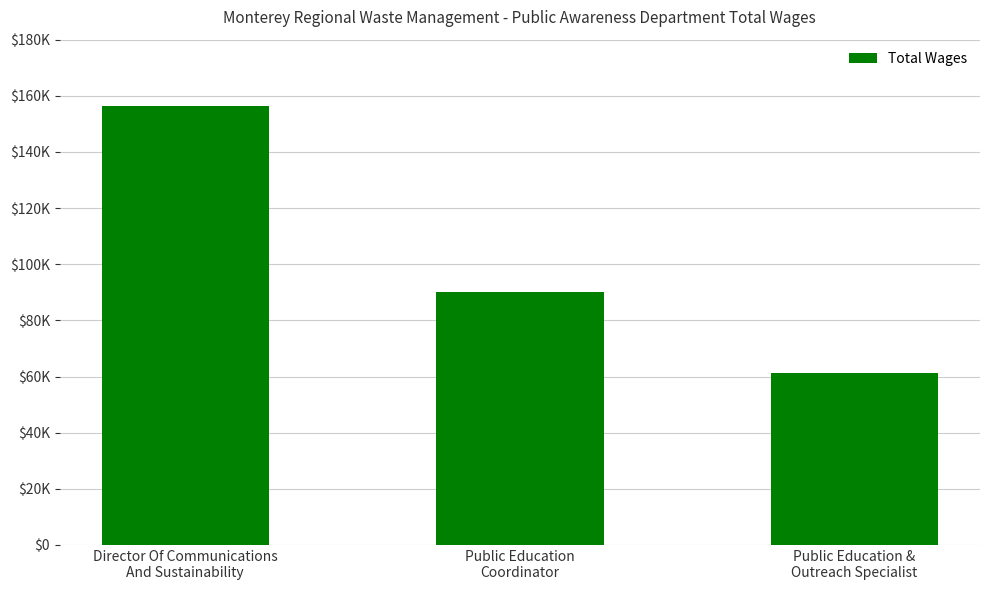

What is the difference between the maximum and minimum values?

95281